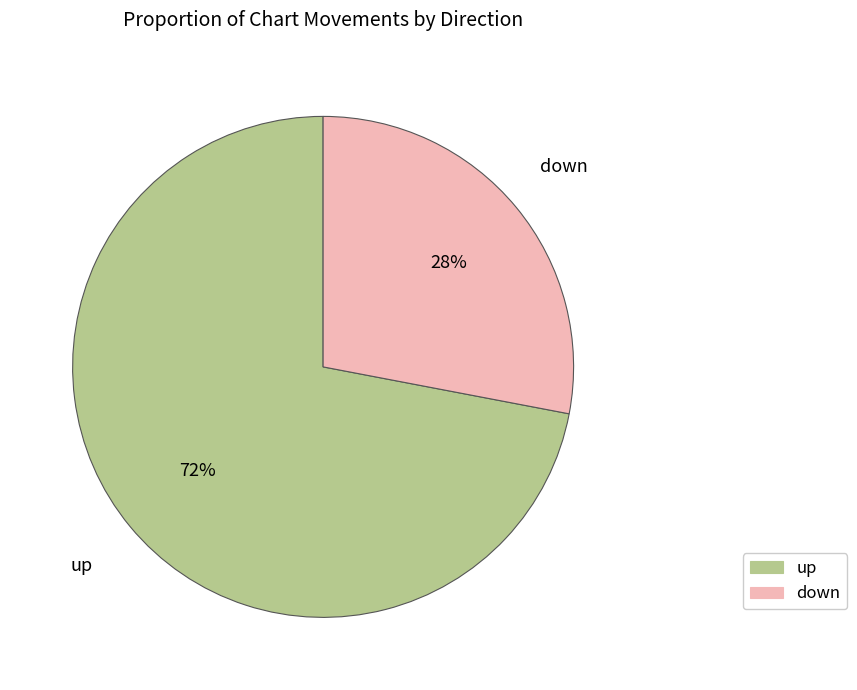

How many segments does this pie chart have?

2